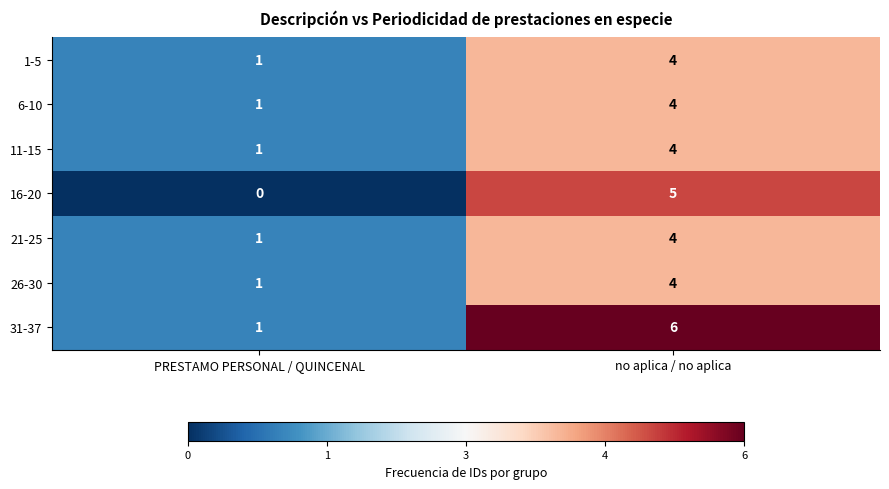

Rank the categories by 1-5 value from lowest to highest.

PRESTAMO PERSONAL / QUINCENAL, no aplica / no aplica